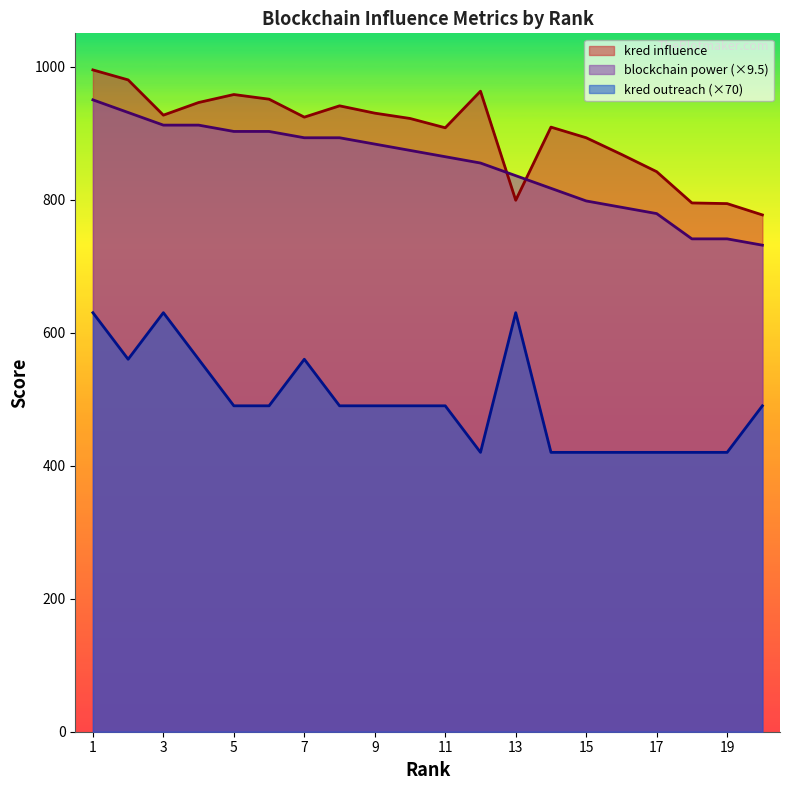

Reading left to right, list all the values displayed in this chart.

kred influence: 995.0	980.0	927.0	946.0	958.0	951.0	924.0	941.0	930.0	922.0	908.0	963.0	799.0	909.0	893.0	868.0	842.0	795.0	794.0	777.0
blockchain power: 950.0	931.0	912.0	912.0	902.5	902.5	893.0	893.0	883.5	874.0	864.5	855.0	836.0	817.0	798.0	788.5	779.0	741.0	741.0	731.5
kred outreach: 630.0	560.0	630.0	560.0	490.0	490.0	560.0	490.0	490.0	490.0	490.0	420.0	630.0	420.0	420.0	420.0	420.0	420.0	420.0	490.0